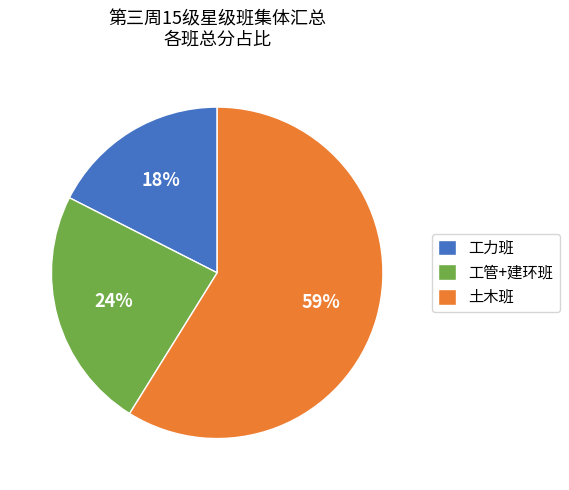

What percentage is the 工管+建环班 slice, to the nearest percent?

24%